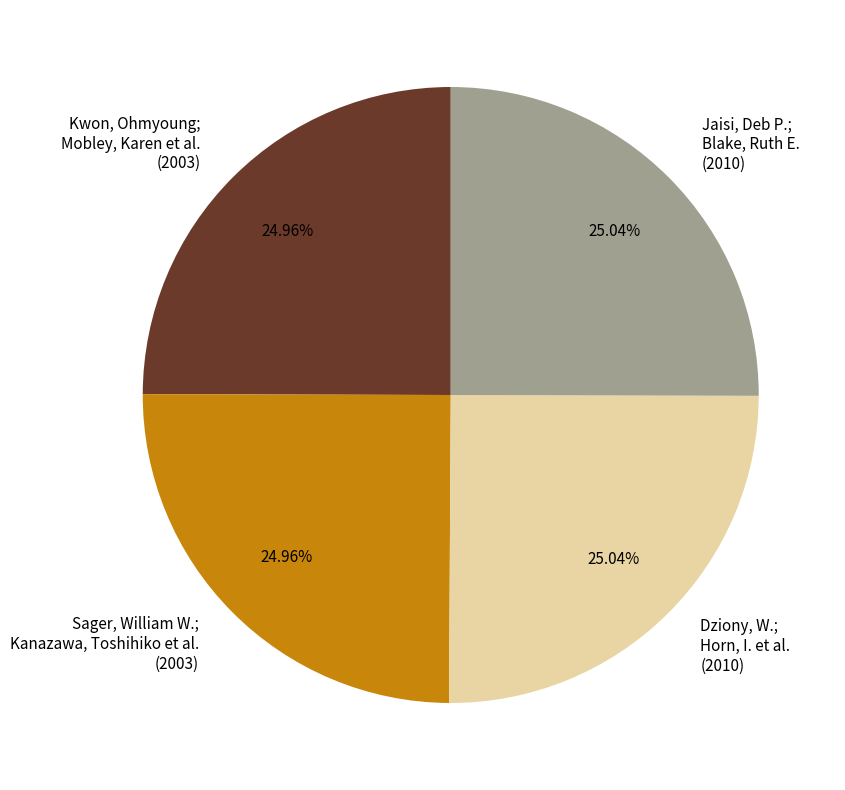

Does Kwon, Ohmyoung; Mobley, Karen et al. represent more than half of the total?

No